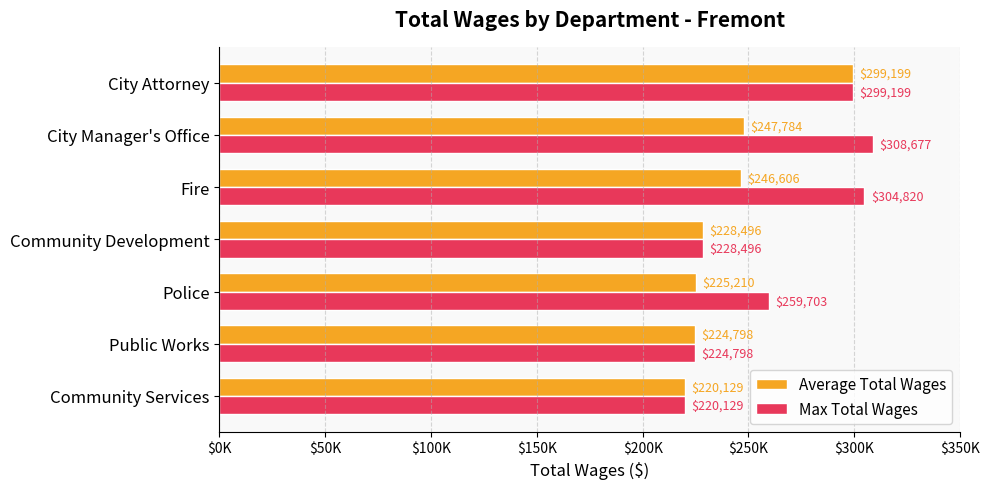

What is the maximum value for Max Total Wages?

308677.0